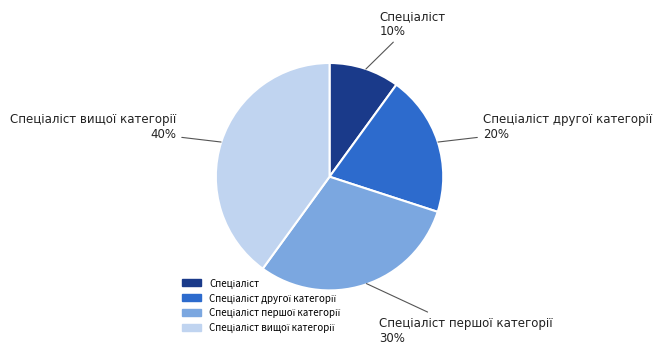

To the nearest percent, what is the average slice percentage?

25%